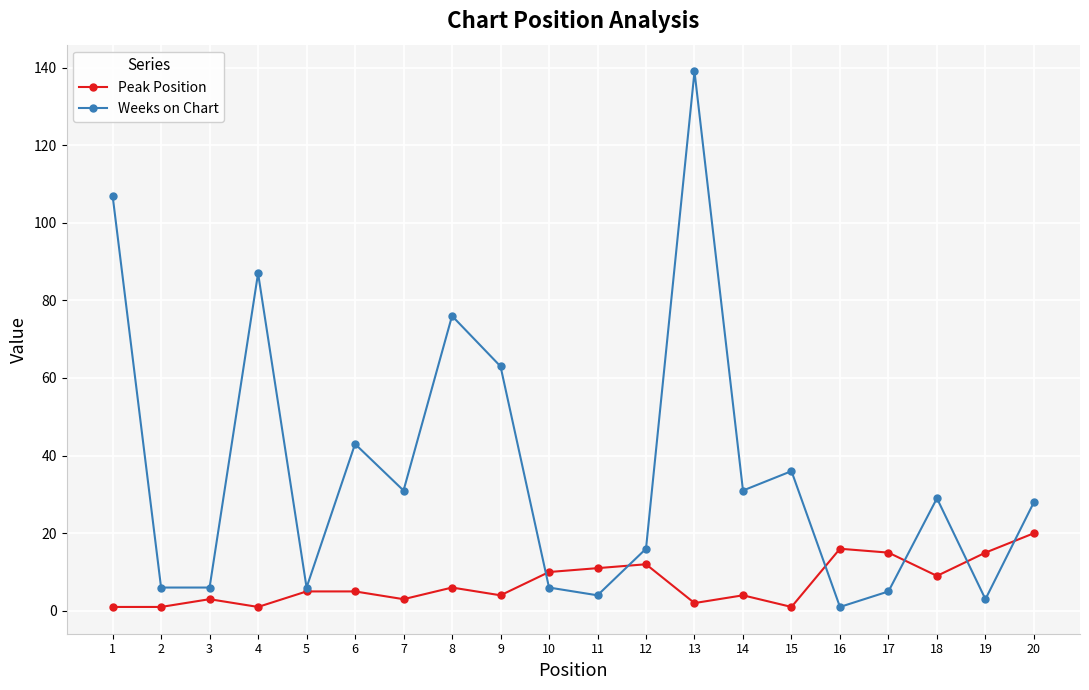

At which label does Weeks on Chart reach its minimum?

16